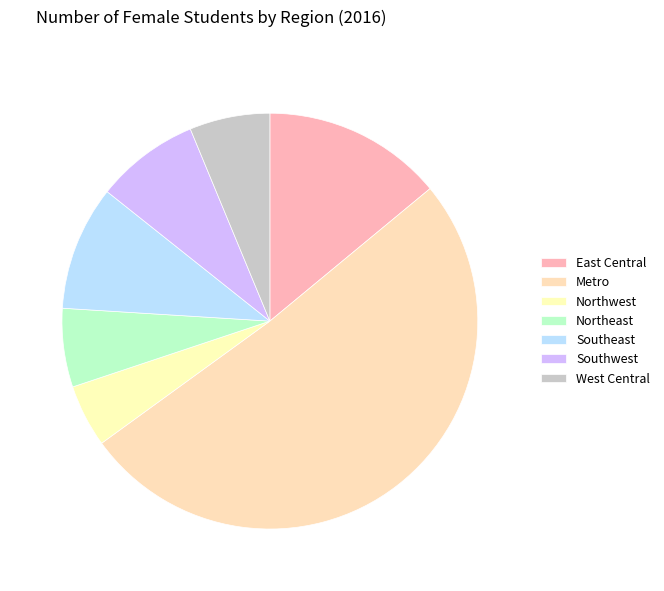

Count the number of slices in the pie.

7